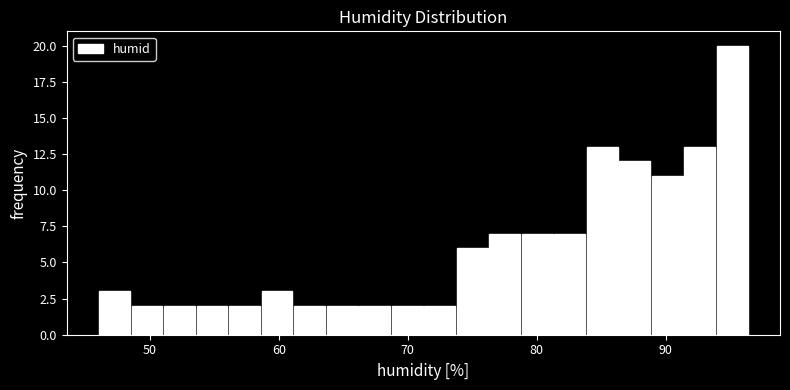

Read against the x-axis, roughly where is the centre of the tallest bar?

95